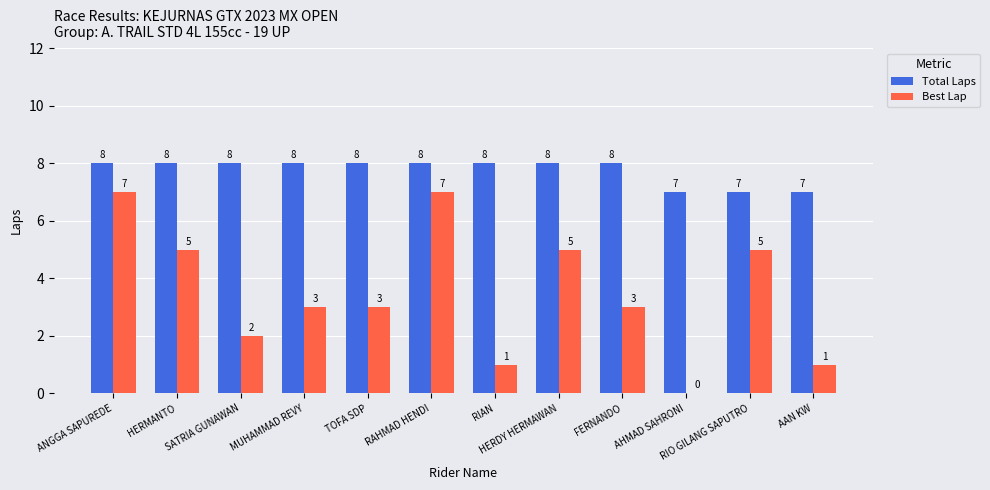

What is the total value across all series at AAN KW?

8